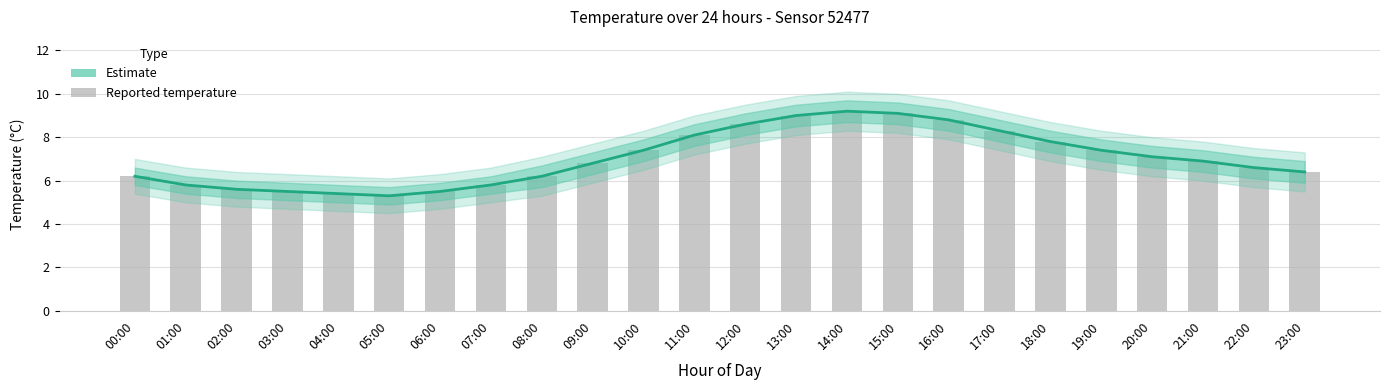

How many groups of bars are there?

24